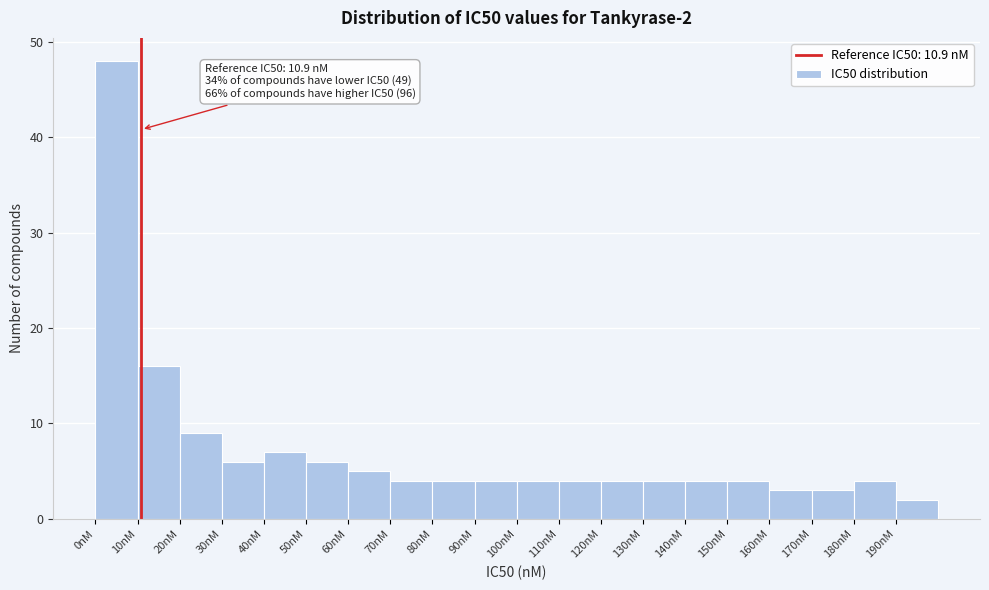

Which range on the x-axis has the tallest bar?

0 to 10